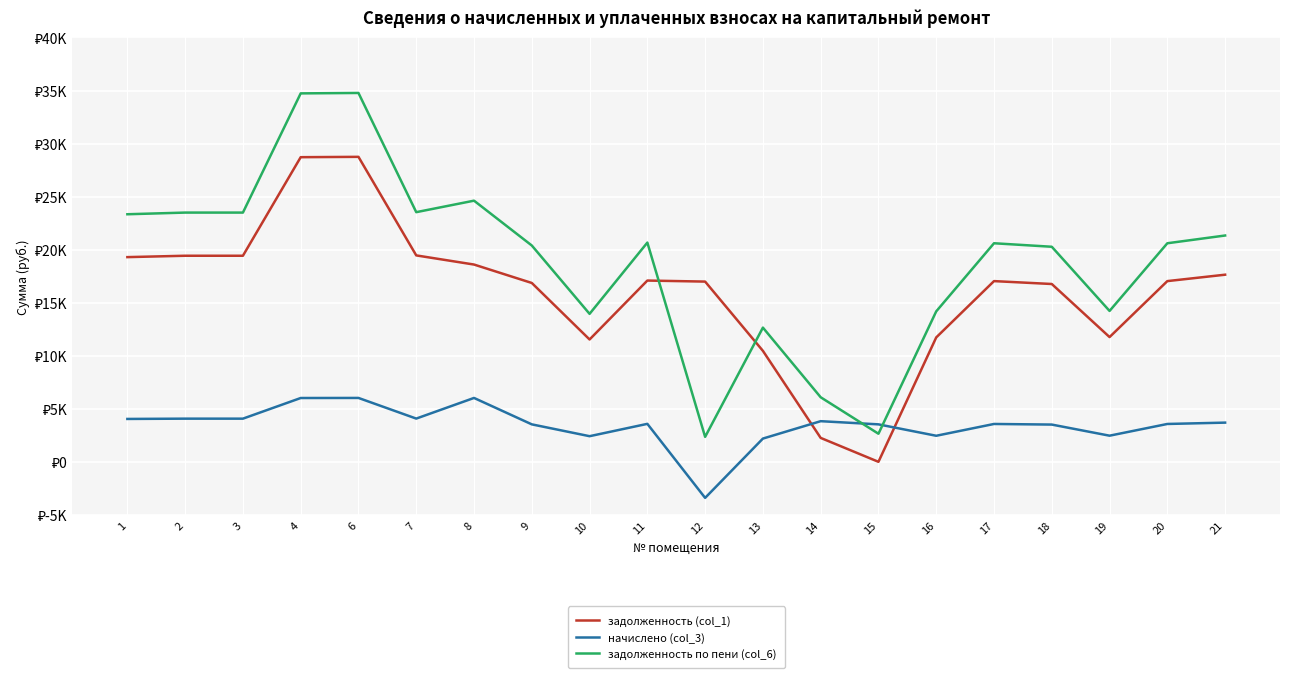

True or false: начислено (col_3) has a value of 3578.9 at 11.

True